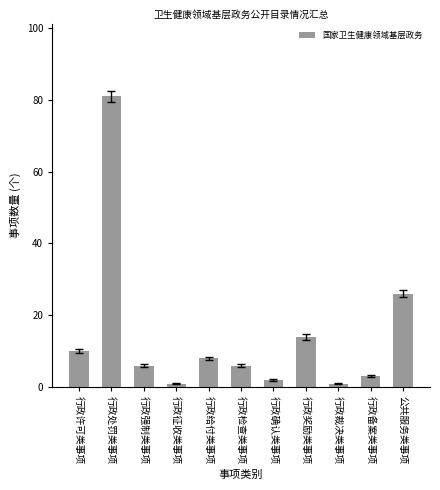

Which category has the highest value across all series?

行政处罚类事项